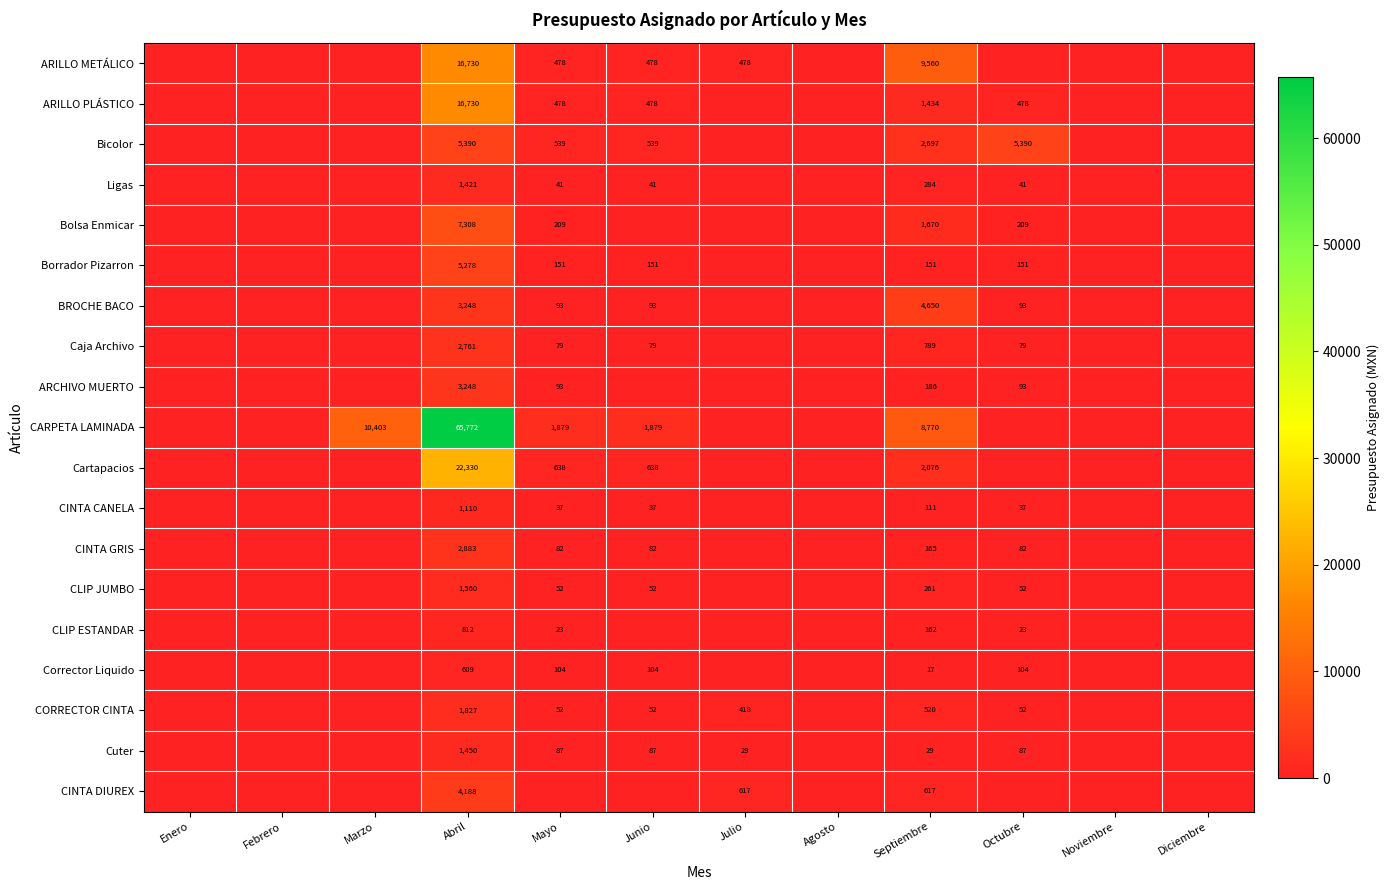

The value of CLIP ESTANDAR at Septiembre is 282. True or false?

False